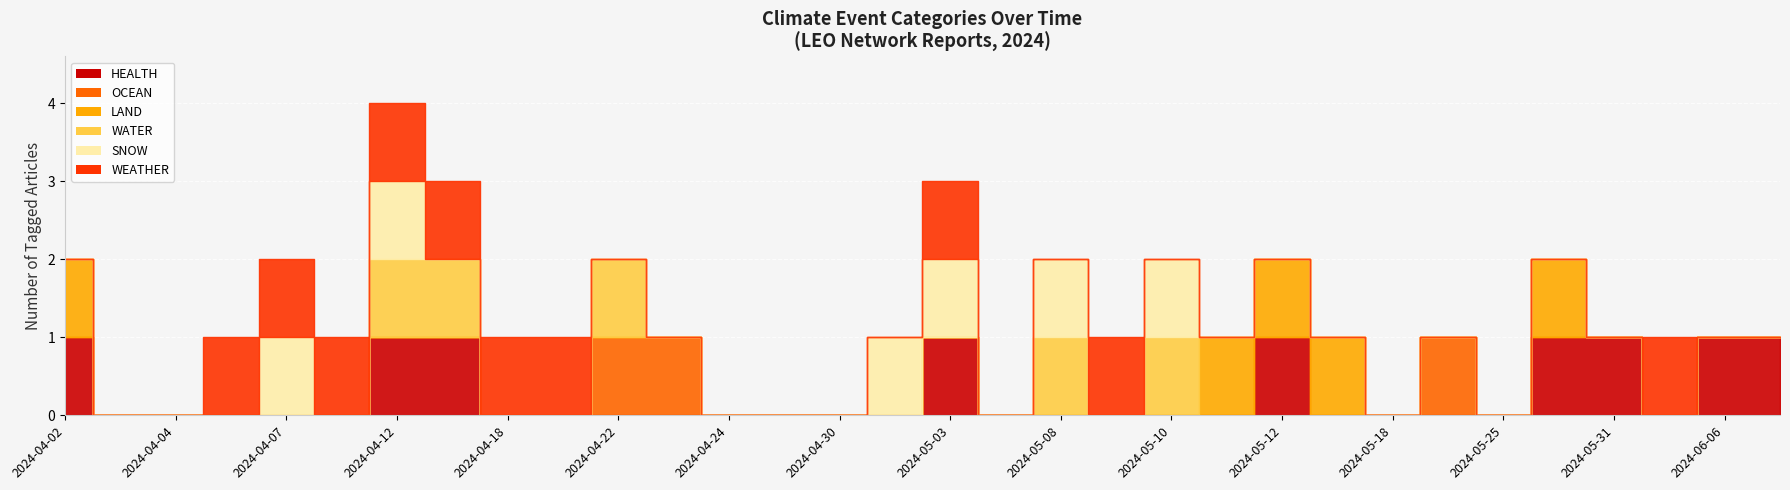

The value of WATER at 2024-04-09 is 0. True or false?

False